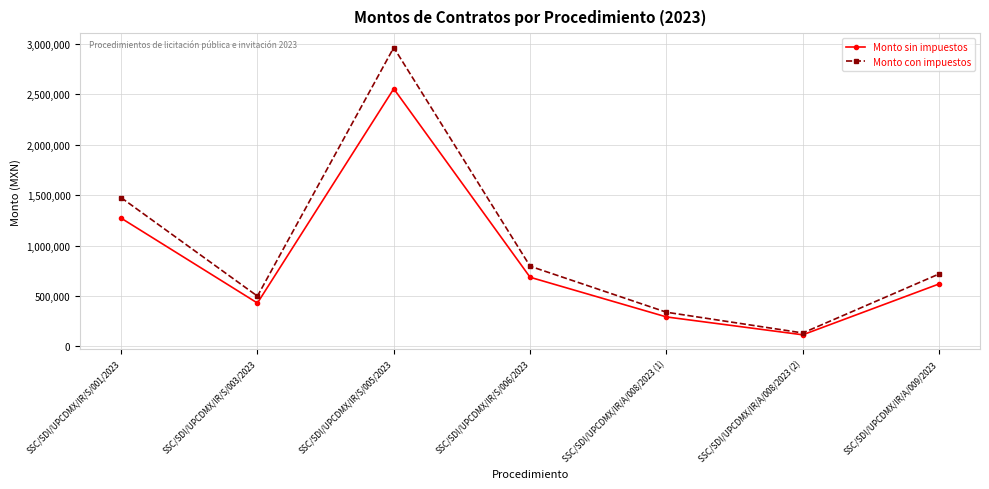

Reading left to right, extract all data points from this chart.

Monto sin impuestos: 1272000.0	429310.7	2555999.1	685207.0	291580.0	114171.0	619007.1
Monto con impuestos: 1475520.0	498000.4	2964959.0	794840.1	338232.7	132438.4	718048.2